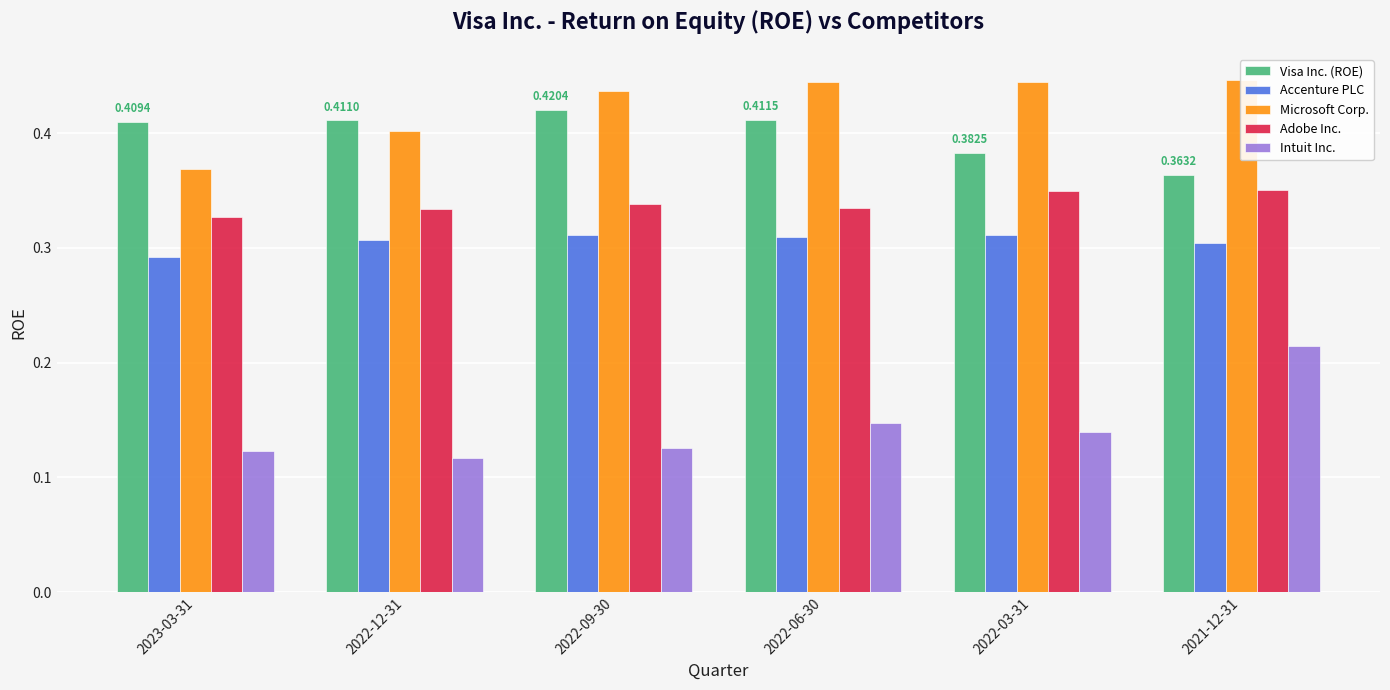

True or false: Microsoft Corp. has a value of 0.4 at 2022-06-30.

True